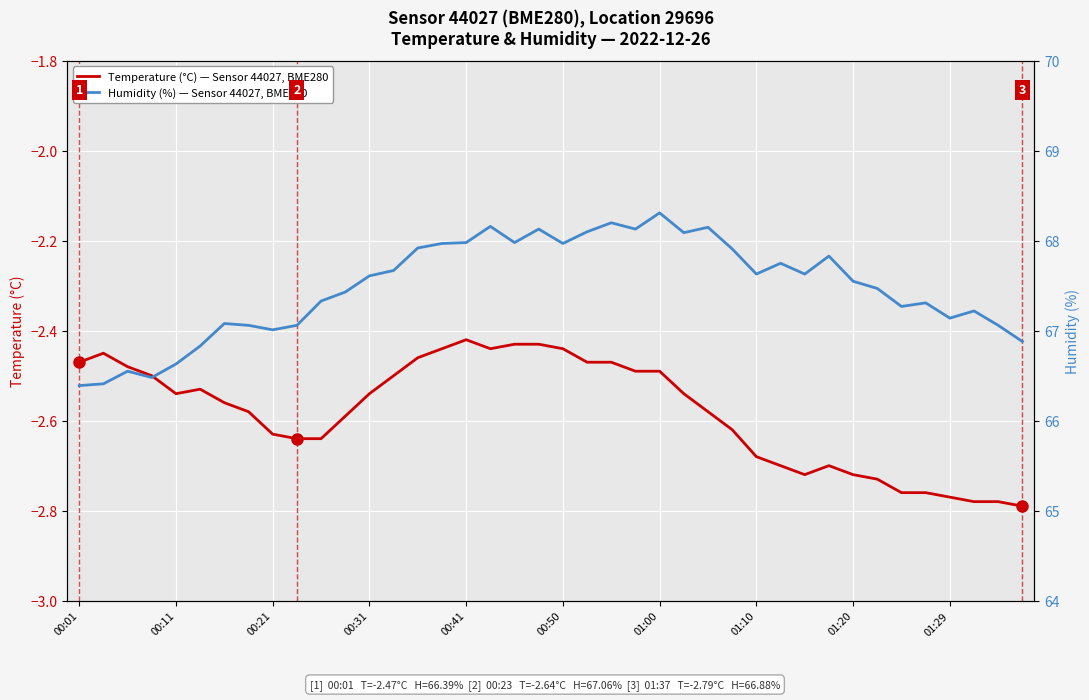

True or false: Temperature (°C) and Humidity (%) cross at least once.

False